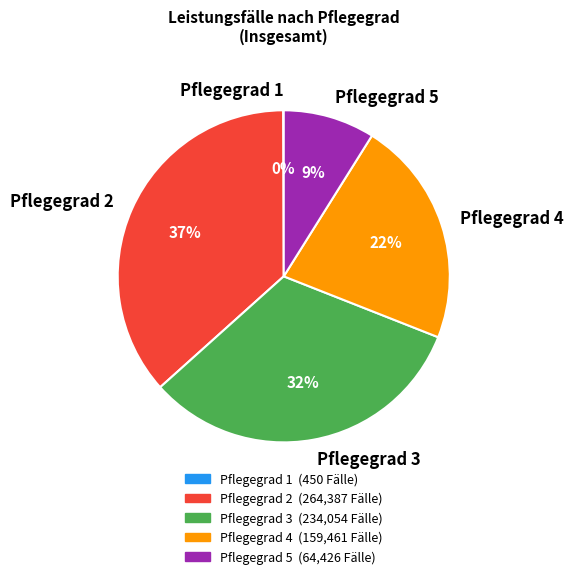

Does any single category account for the majority?

No